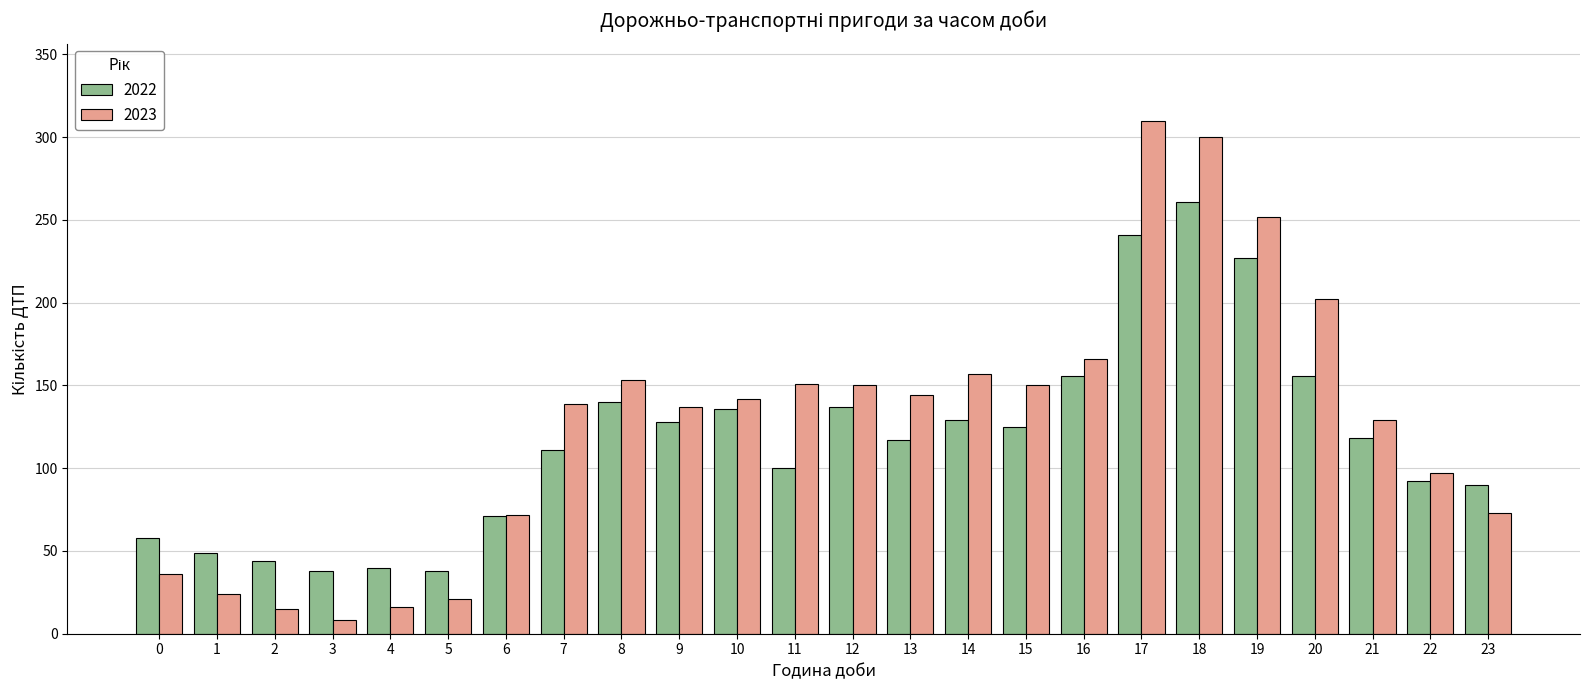

At 14, list the series in order from smallest to largest.

2022, 2023